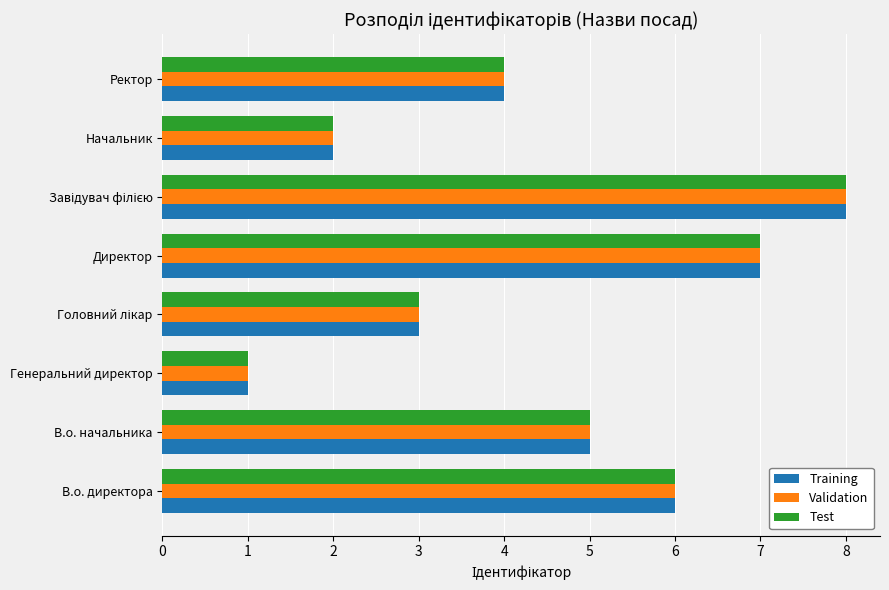

How many Validation values are between 3 and 7?

5